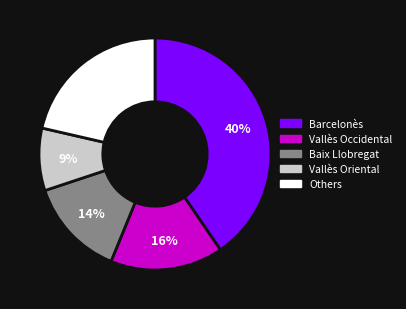

How many slices are in this pie chart?

5